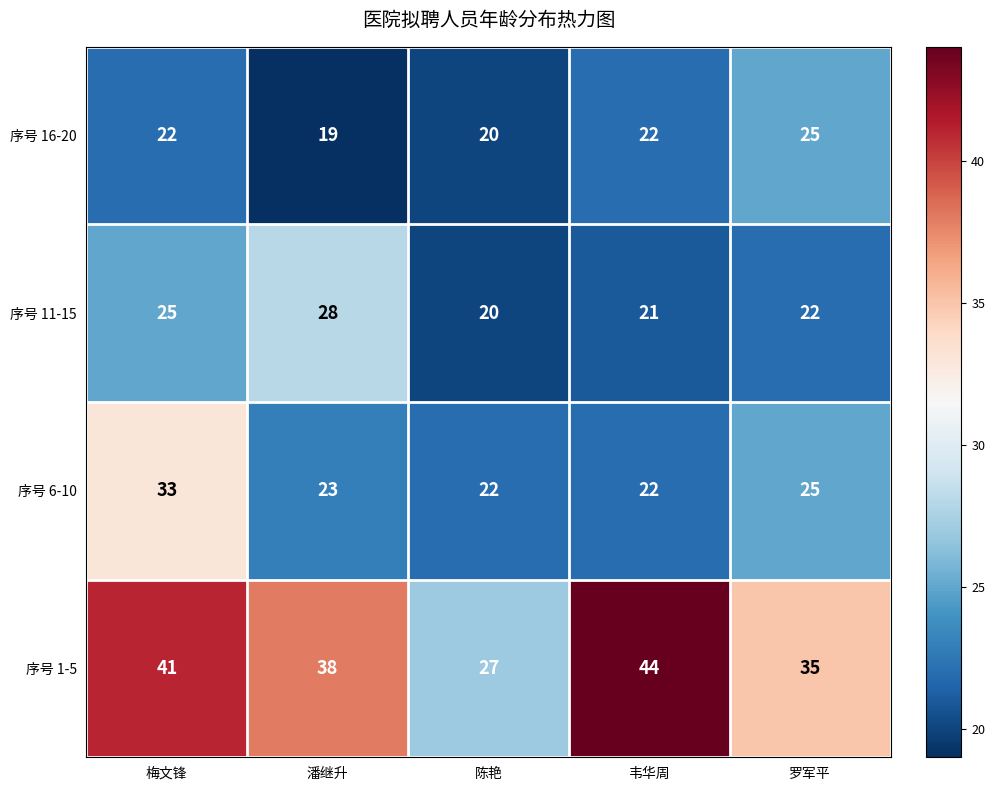

At which category does the chart reach its peak across all series?

韦华周